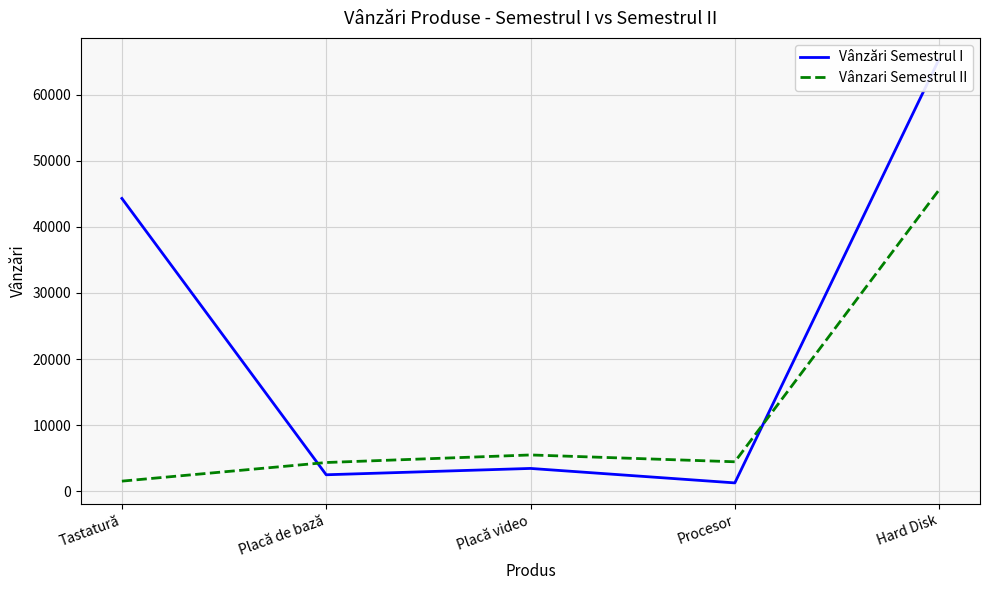

What is the difference between the maximum and second lowest values in the Vânzări Semestrul I series?

62969